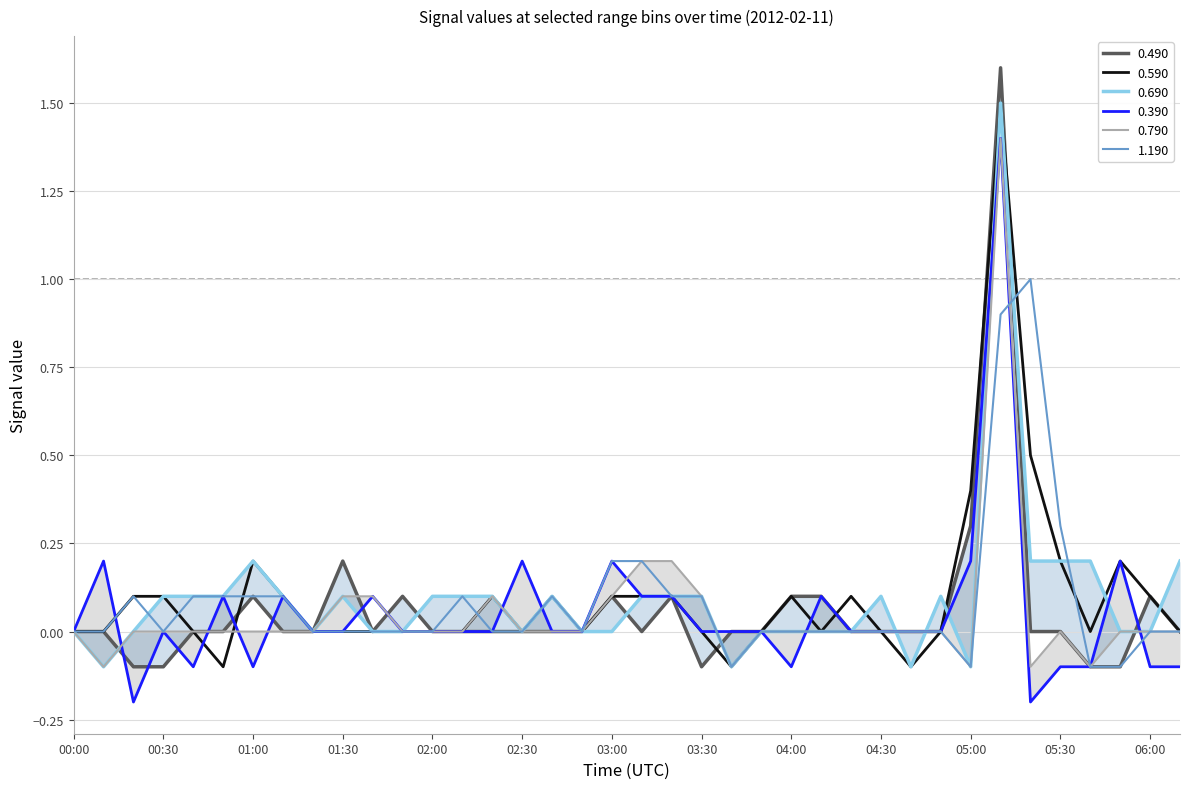

After their last crossing, which series has the higher values: 1.190 or 0.590?

0.590